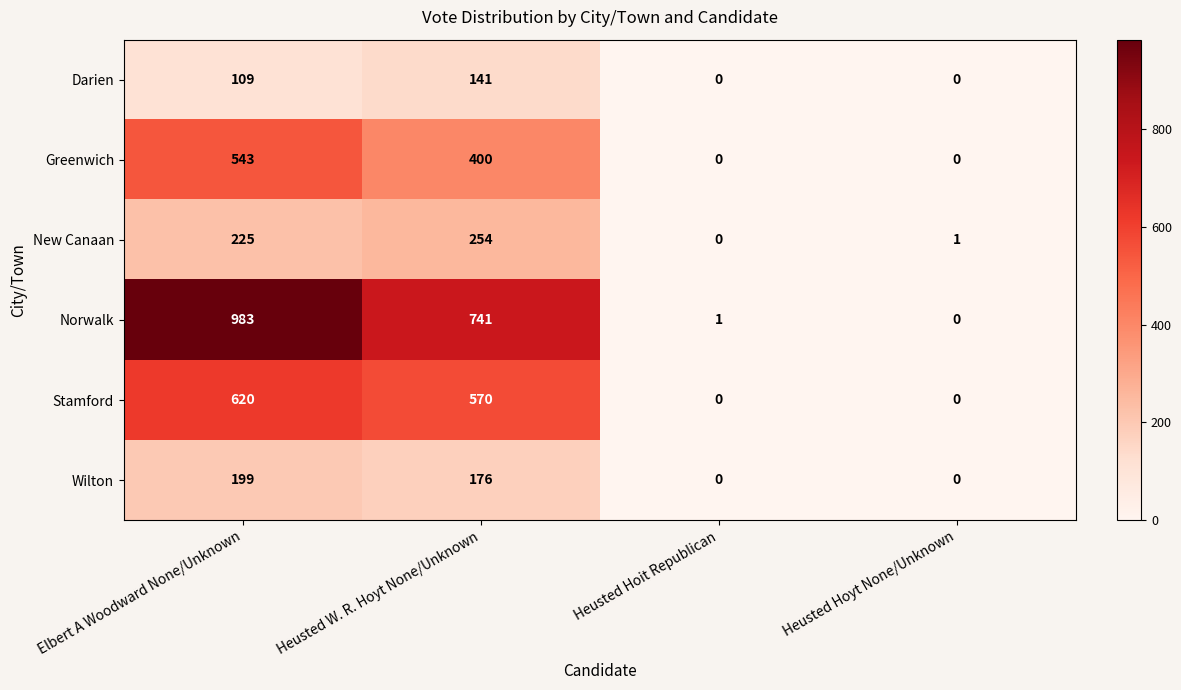

Where does the Norwalk series first go above 741?

Elbert A Woodward None/Unknown